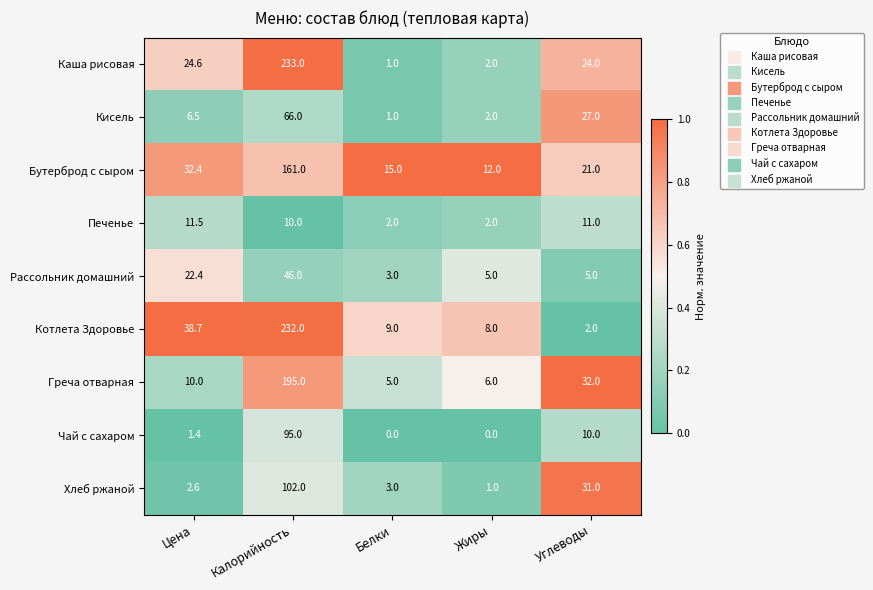

What is the minimum value for Котлета Здоровье?

2.0